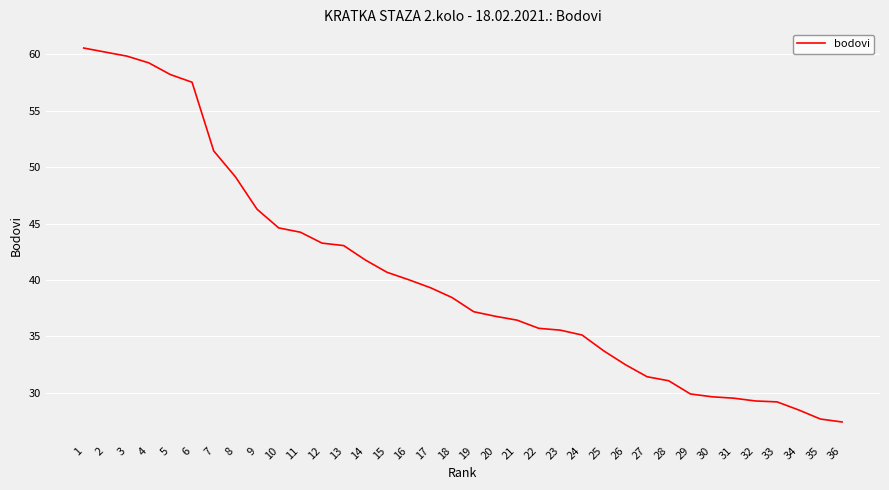

Does the chart display data point markers on the line(s)?

No